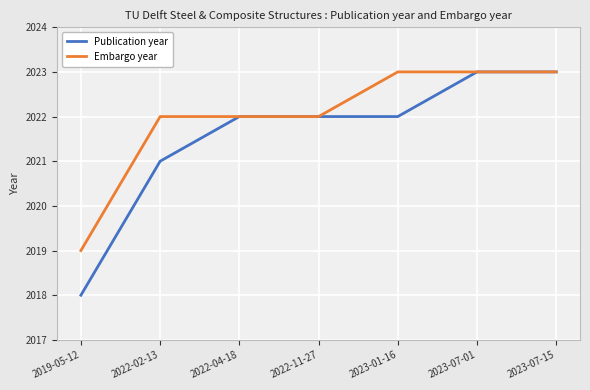

Rank the series by their average value, from highest to lowest.

Embargo year, Publication year